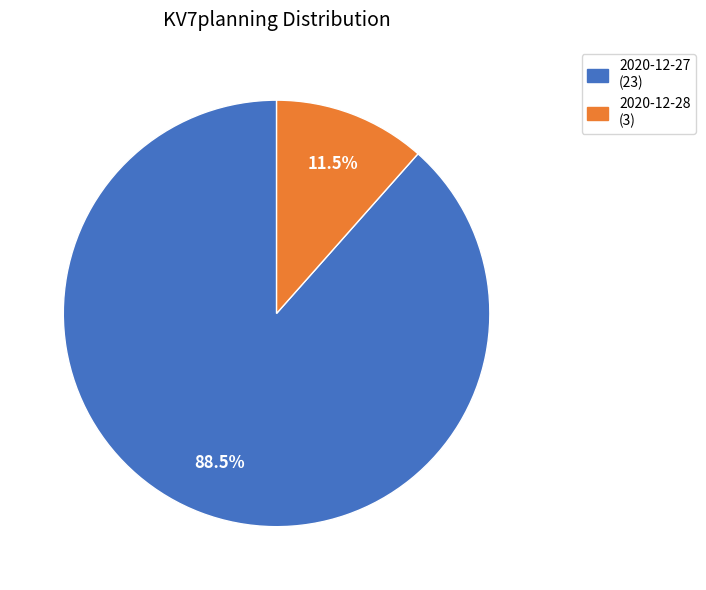

Rank the categories by value from highest to lowest.

2020-12-27, 2020-12-28